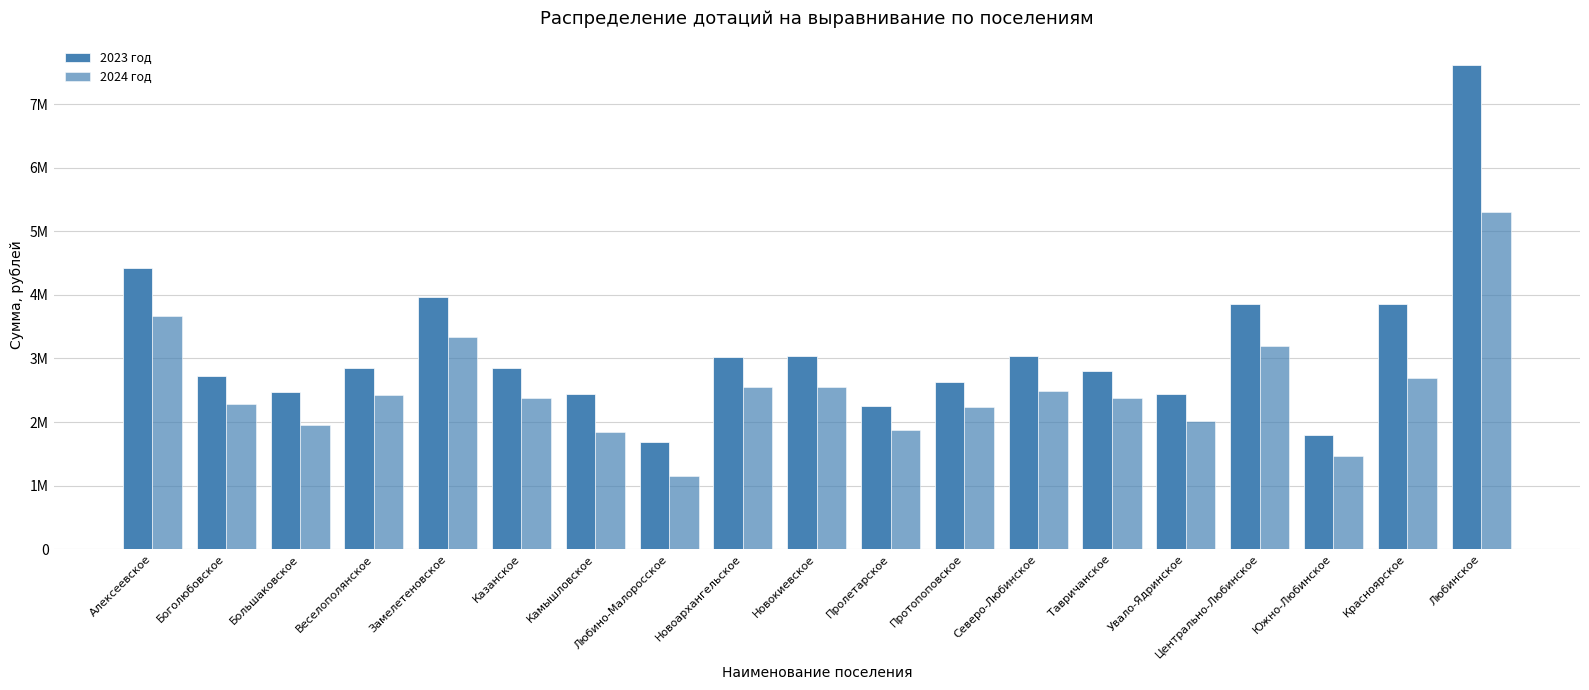

What is the difference between the second highest and second lowest values in the 2024 год series?

2206716.9